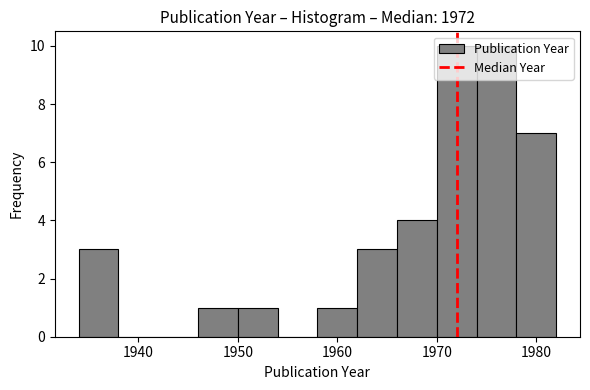

Reading left to right, transcribe this chart: for each bar, give the range it covers on the x-axis and its height. The values are not printed on the chart, so give them approximately, as read against the axis.

1934 to 1938: 3
1938 to 1942: 0
1942 to 1946: 0
1946 to 1950: 1
1950 to 1954: 1
1954 to 1958: 0
1958 to 1962: 1
1962 to 1966: 3
1966 to 1970: 4
1970 to 1974: 10
1974 to 1978: 10
1978 to 1982: 7